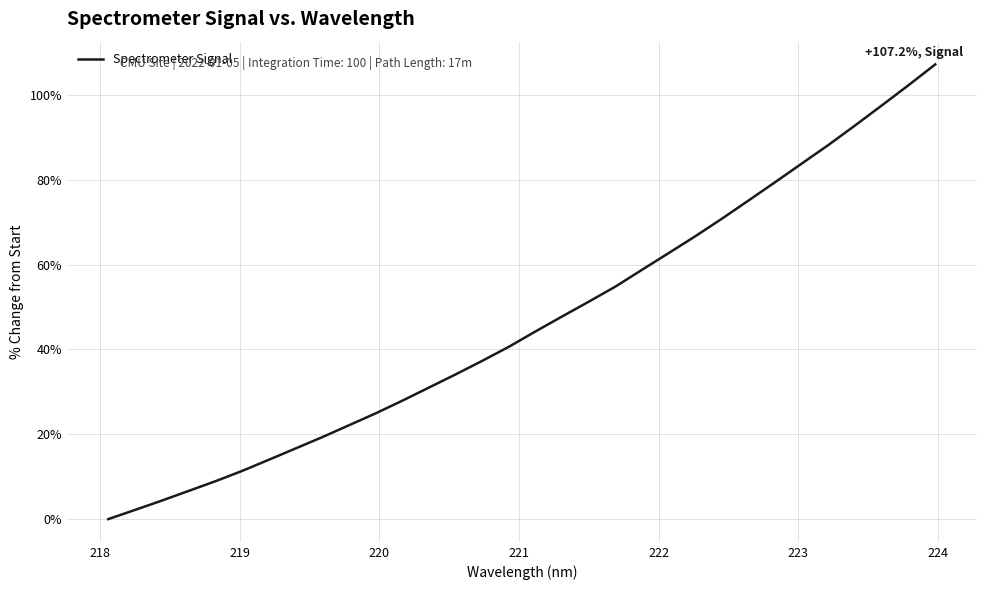

What is the greatest value displayed?

107.2